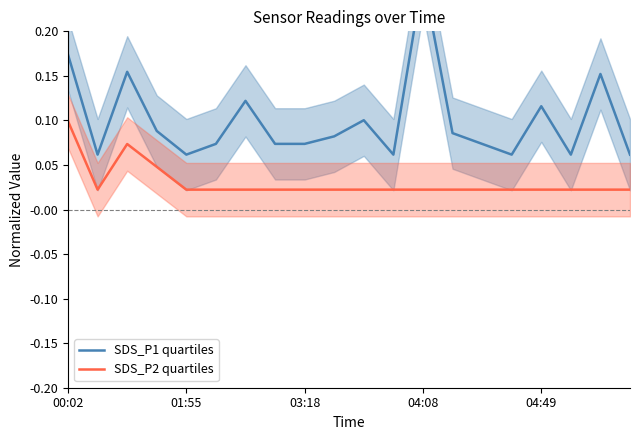

The value of SDS_P2 quartiles at 00:02 is 0.1. True or false?

True